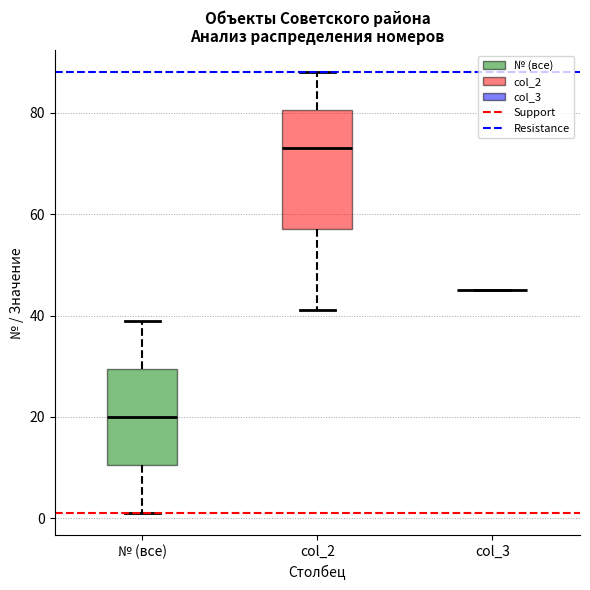

Reading left to right, read every box against the y-axis: the position of its median line, the range the box covers, and the ends of its whiskers. The values are not printed on the chart, so give them approximately, as read against the axis.

№ (все): median 20, box 10 to 30, whiskers 2 to 40
col_2: median 74, box 58 to 80, whiskers 42 to 88
col_3: box collapsed to a line at 46, whiskers 46 to 46